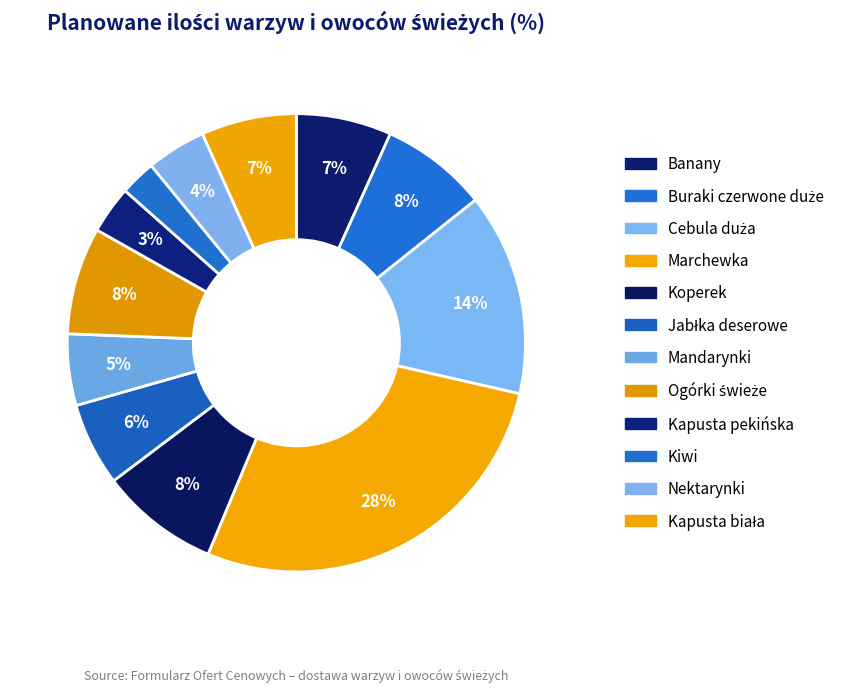

Do Kapusta pekińska and Marchewka together represent more than half of the pie?

No